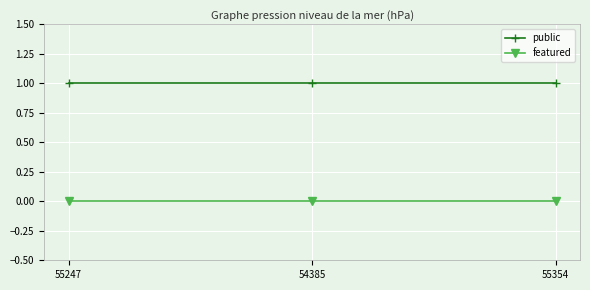

The value of featured at 54385 is 0. True or false?

True